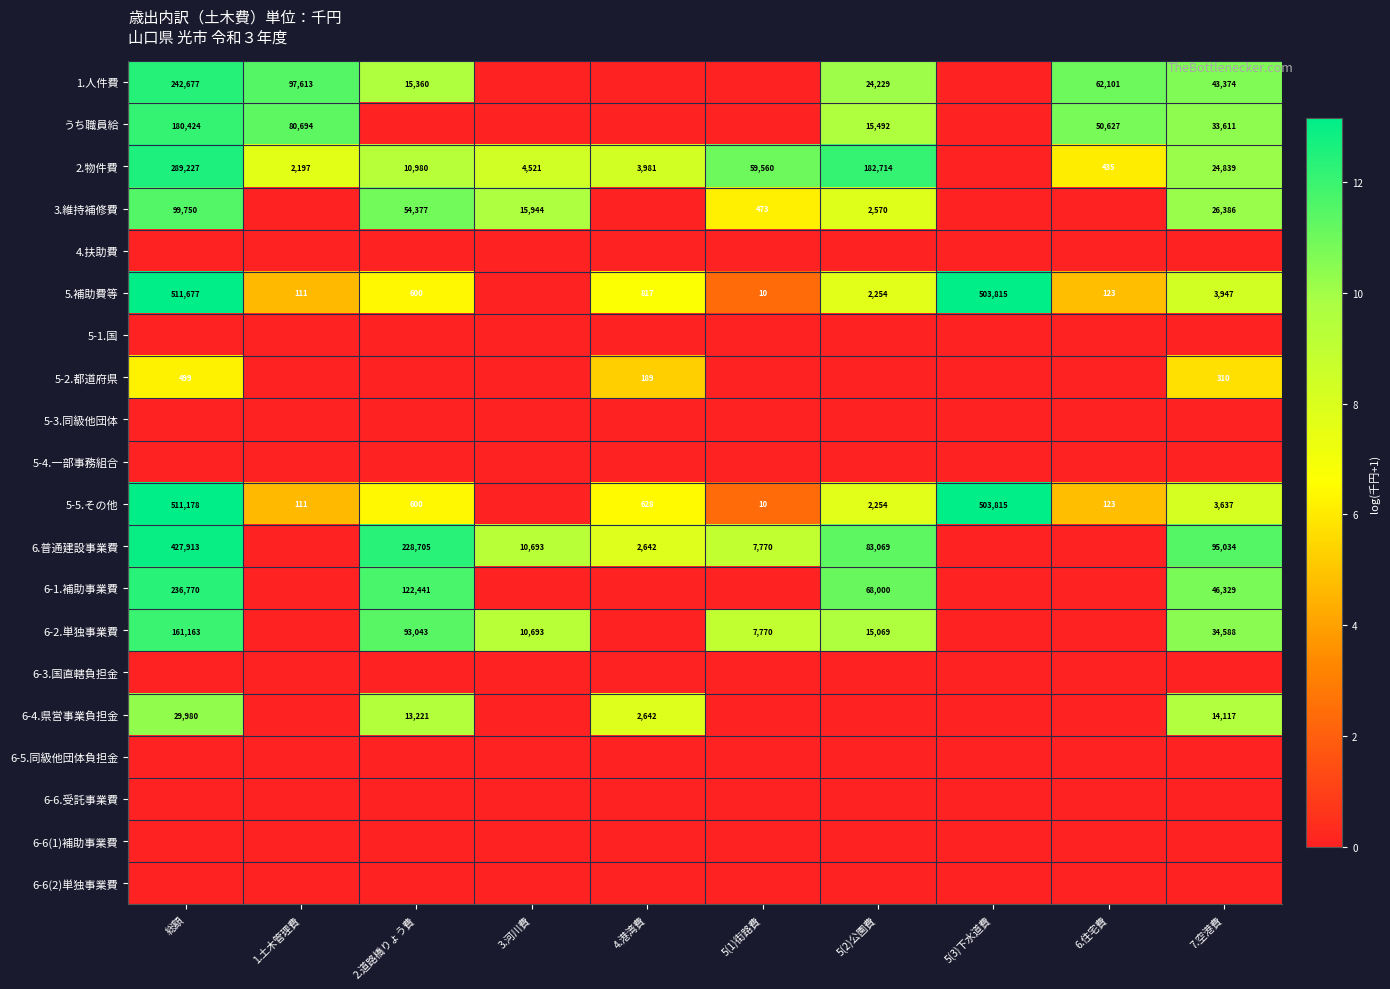

What is the total value across all series at 7.空港費?

105.8